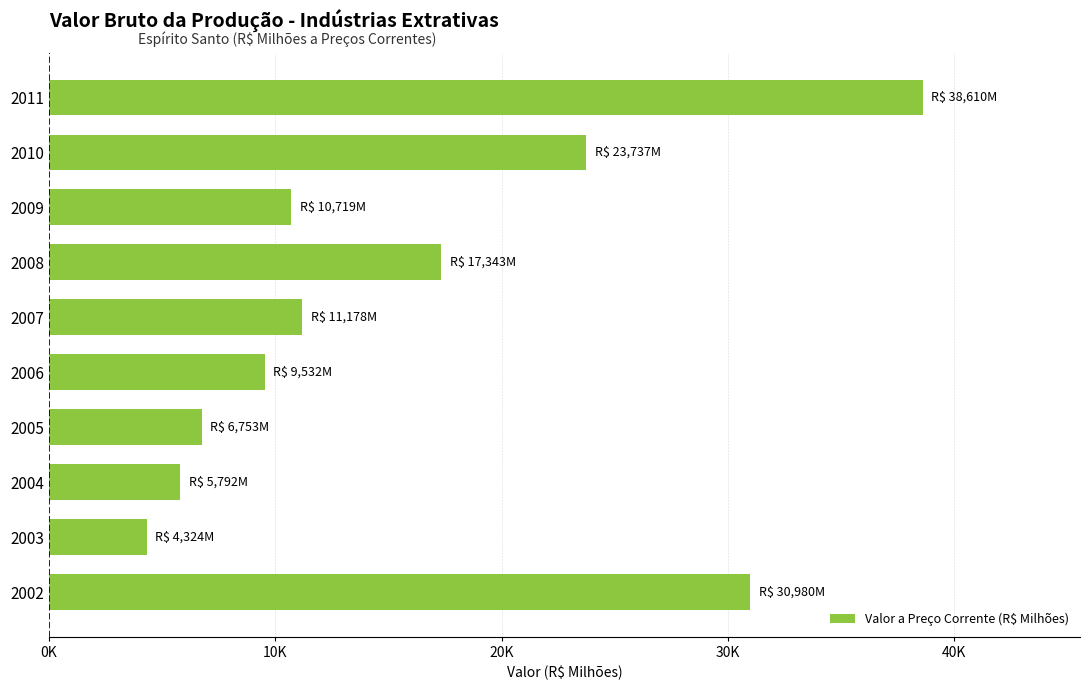

What is the difference between the maximum and minimum values?

34286.3